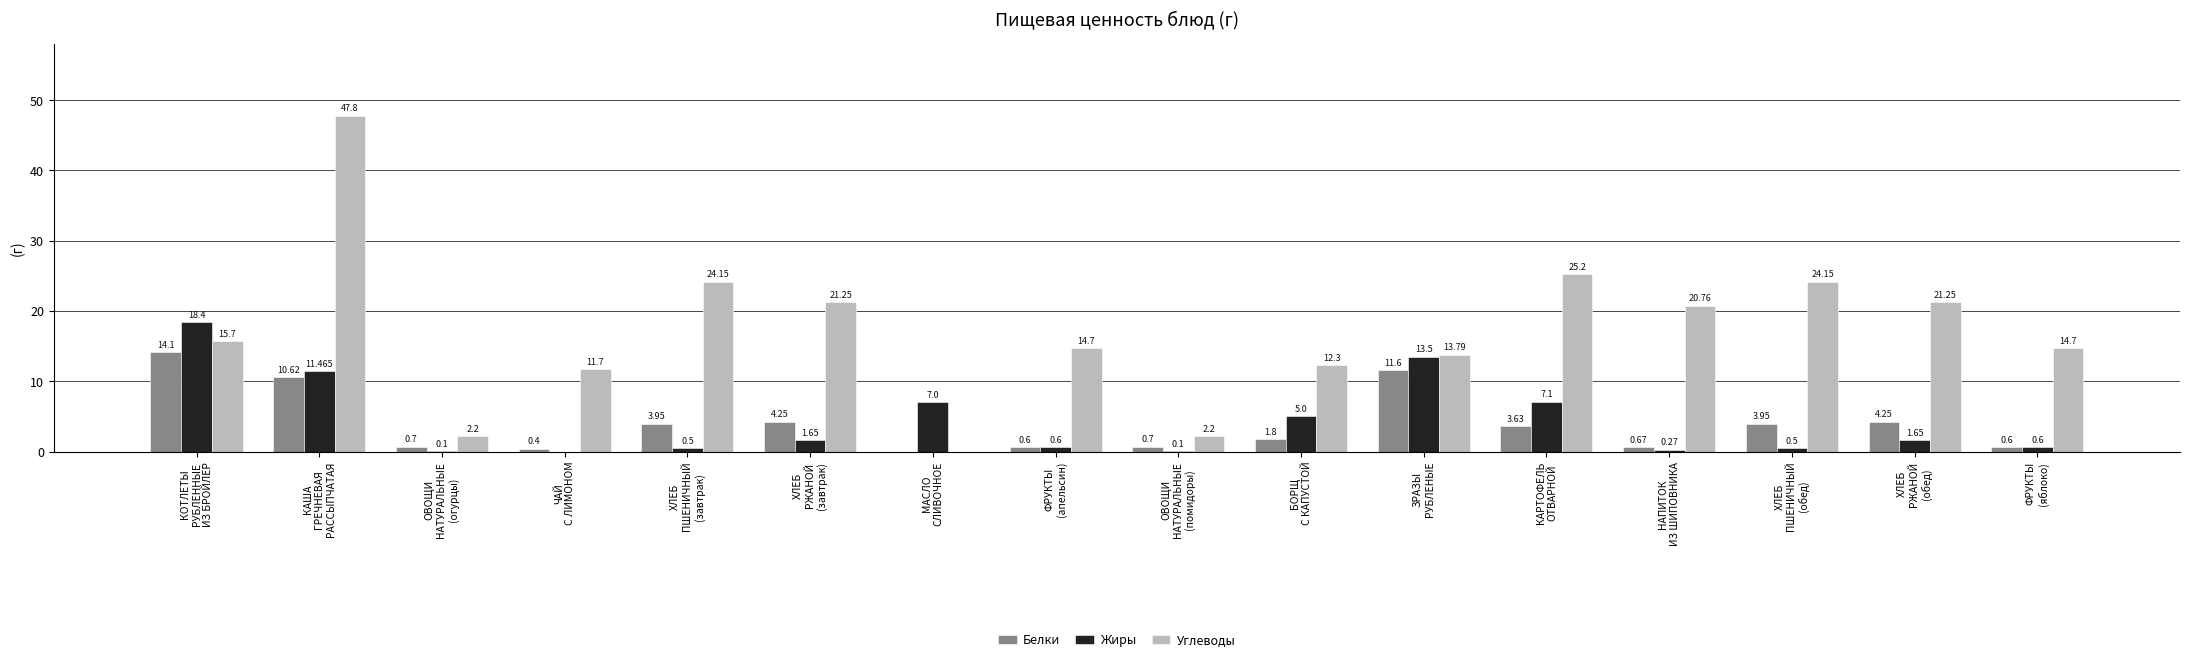

What is the sum of the Жиры values at ОВОЩИ
НАТУРАЛЬНЫЕ
(огурцы) and МАСЛО
СЛИВОЧНОЕ?

7.1